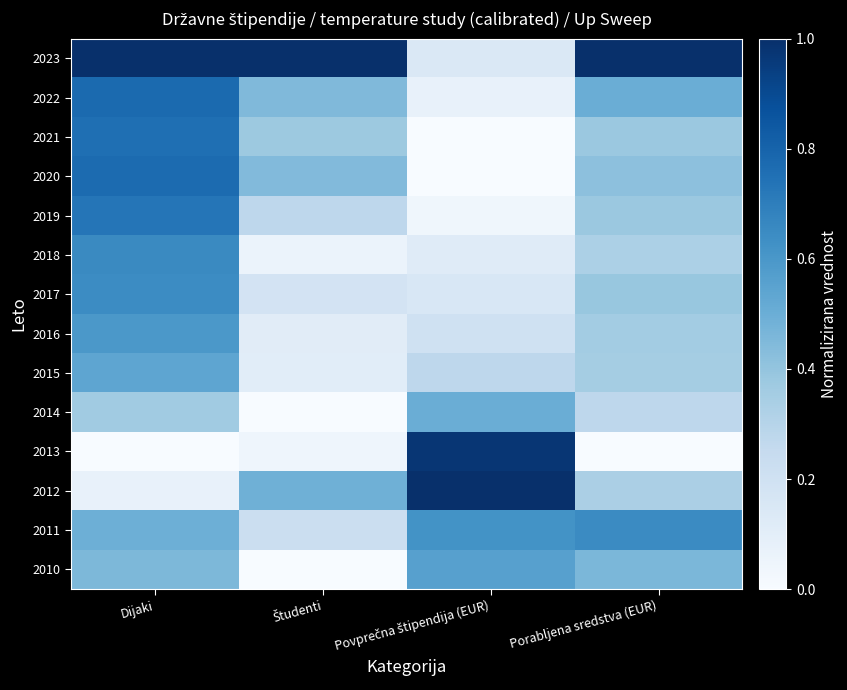

Reading left to right, what are all the values shown in this chart?

2010: Dijaki=0.5	Študenti=0.0	Povprečna štipendija (EUR)=0.6	Porabljena sredstva (EUR)=0.5
2011: Dijaki=0.5	Študenti=0.2	Povprečna štipendija (EUR)=0.6	Porabljena sredstva (EUR)=0.6
2012: Dijaki=0.1	Študenti=0.5	Povprečna štipendija (EUR)=1.0	Porabljena sredstva (EUR)=0.3
2013: Dijaki=0.0	Študenti=0.0	Povprečna štipendija (EUR)=1.0	Porabljena sredstva (EUR)=0.0
2014: Dijaki=0.4	Študenti=0.0	Povprečna štipendija (EUR)=0.5	Porabljena sredstva (EUR)=0.3
2015: Dijaki=0.5	Študenti=0.1	Povprečna štipendija (EUR)=0.3	Porabljena sredstva (EUR)=0.4
2016: Dijaki=0.6	Študenti=0.1	Povprečna štipendija (EUR)=0.2	Porabljena sredstva (EUR)=0.4
2017: Dijaki=0.6	Študenti=0.2	Povprečna štipendija (EUR)=0.2	Porabljena sredstva (EUR)=0.4
2018: Dijaki=0.7	Študenti=0.1	Povprečna štipendija (EUR)=0.1	Porabljena sredstva (EUR)=0.3
2019: Dijaki=0.7	Študenti=0.3	Povprečna štipendija (EUR)=0.0	Porabljena sredstva (EUR)=0.4
2020: Dijaki=0.8	Študenti=0.4	Povprečna štipendija (EUR)=0.0	Porabljena sredstva (EUR)=0.4
2021: Dijaki=0.8	Študenti=0.4	Povprečna štipendija (EUR)=0.0	Porabljena sredstva (EUR)=0.4
2022: Dijaki=0.8	Študenti=0.4	Povprečna štipendija (EUR)=0.1	Porabljena sredstva (EUR)=0.5
2023: Dijaki=1.0	Študenti=1.0	Povprečna štipendija (EUR)=0.1	Porabljena sredstva (EUR)=1.0